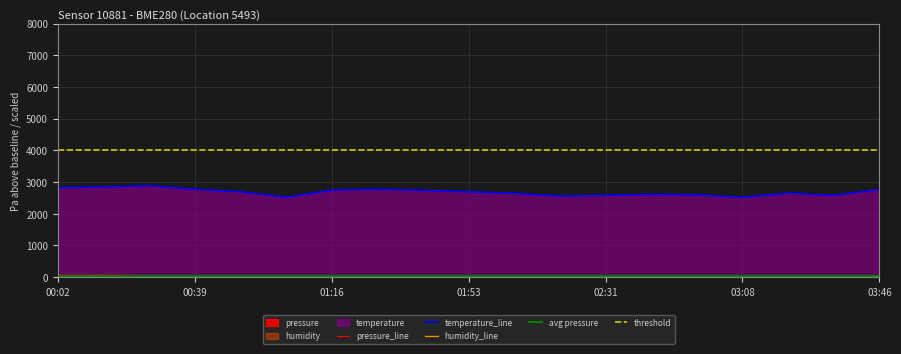

What is the average value of the threshold series?

4000.0